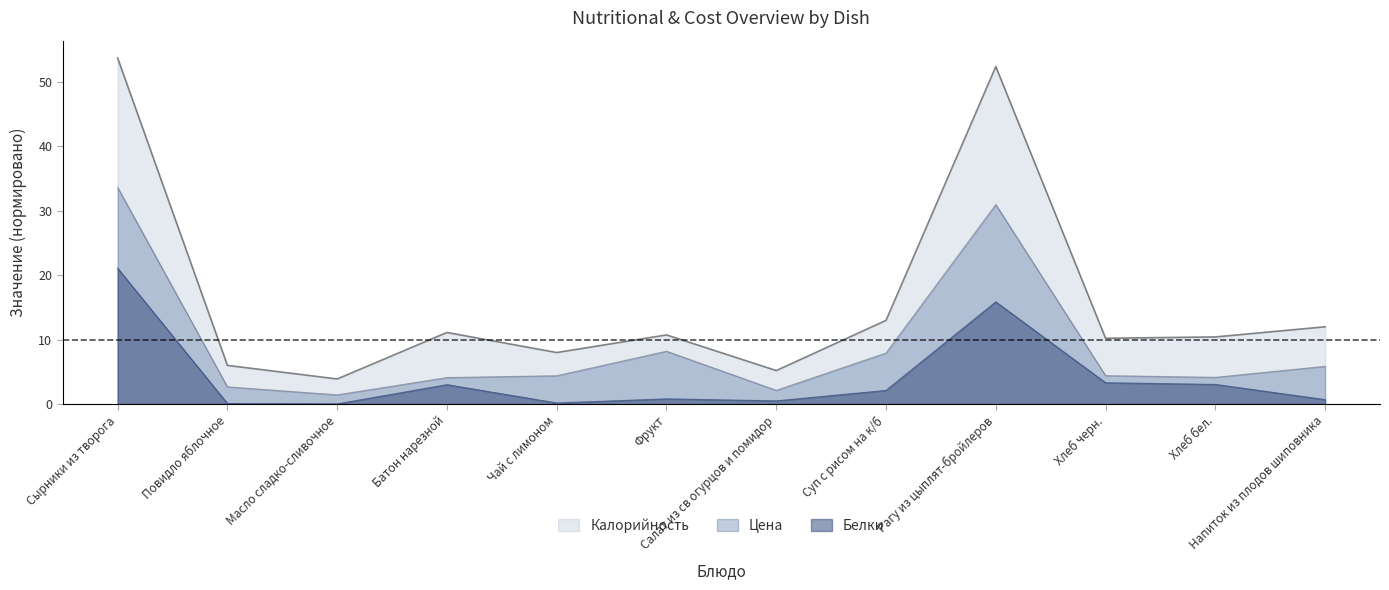

List the series in order of their overall mean, highest first.

Калорийность, Цена, Белки